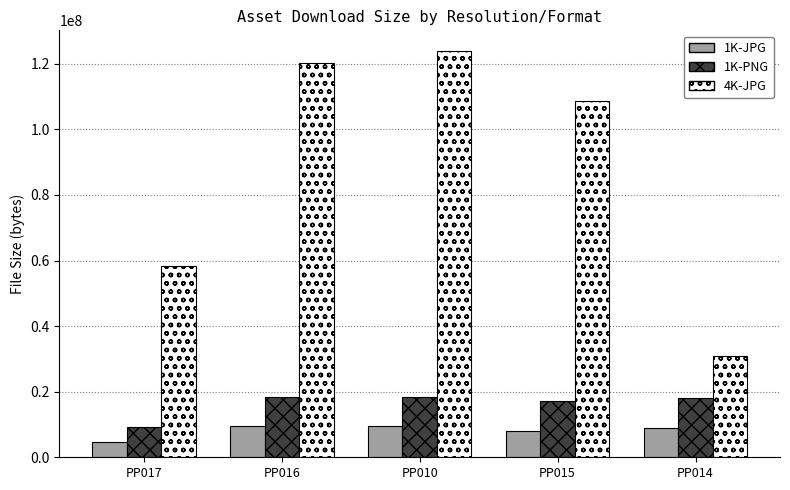

The 1K-JPG series shows 3192379 at PP015. True or false?

False